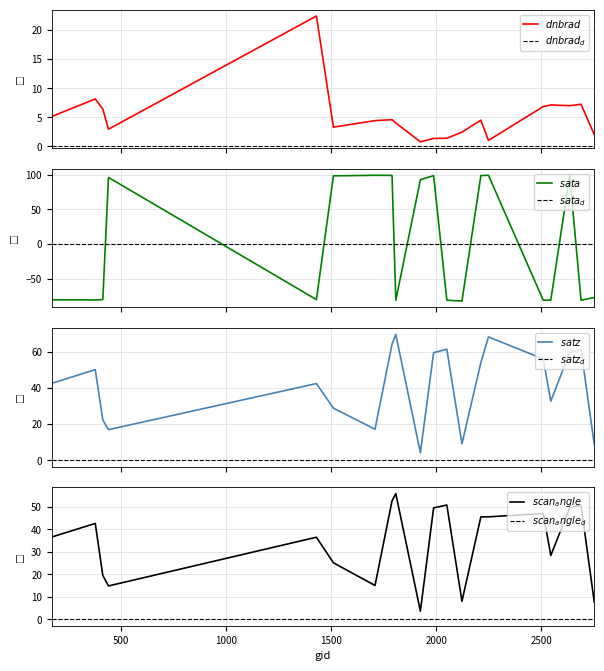

What is the minimum value for scan_angle?

3.7